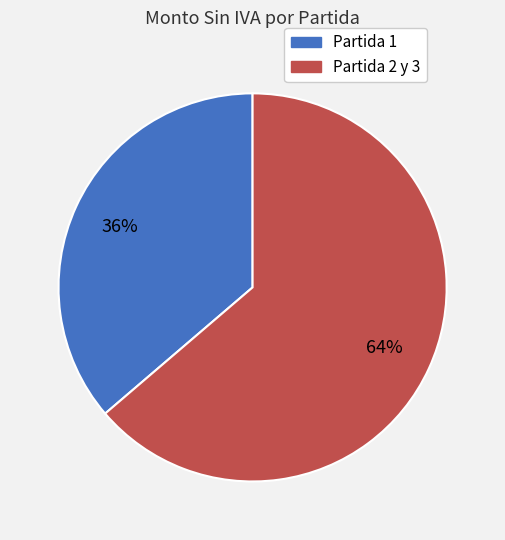

How many segments does this pie chart have?

2